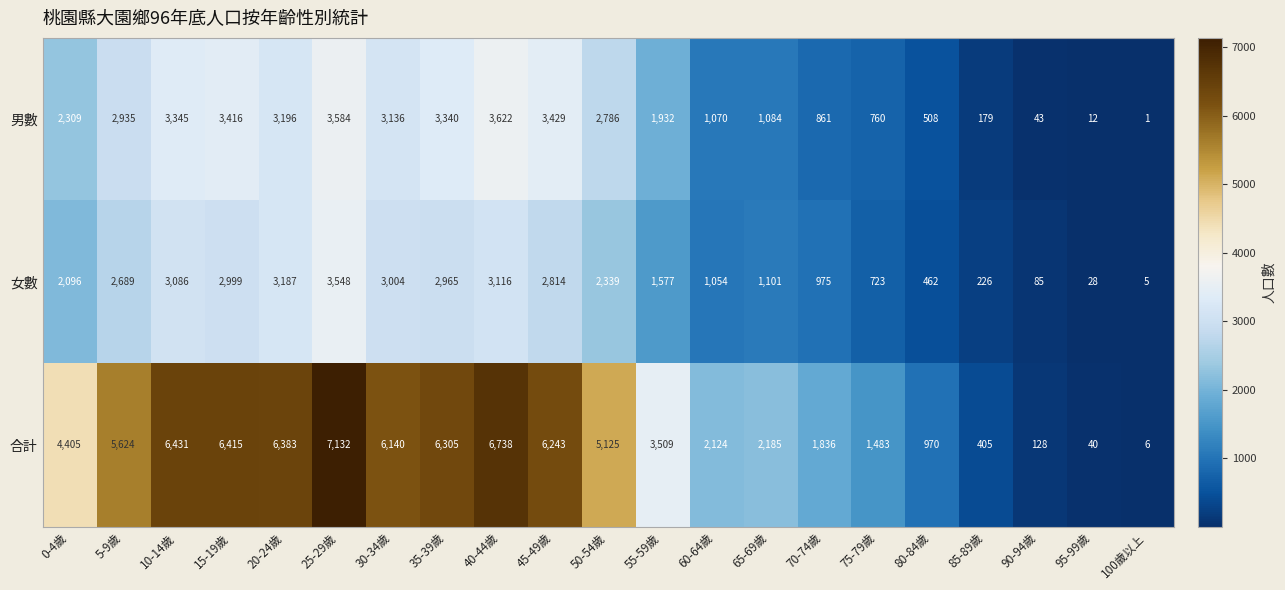

The value of 男數 at 30-34歲 is 3136. True or false?

True